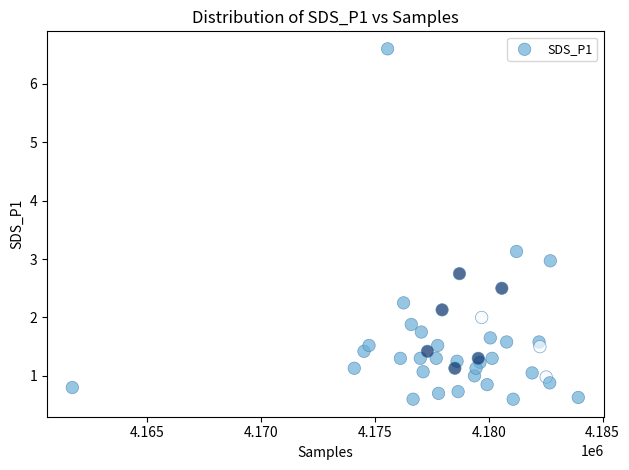

What is the range of X values (max minus min)?

22227.0